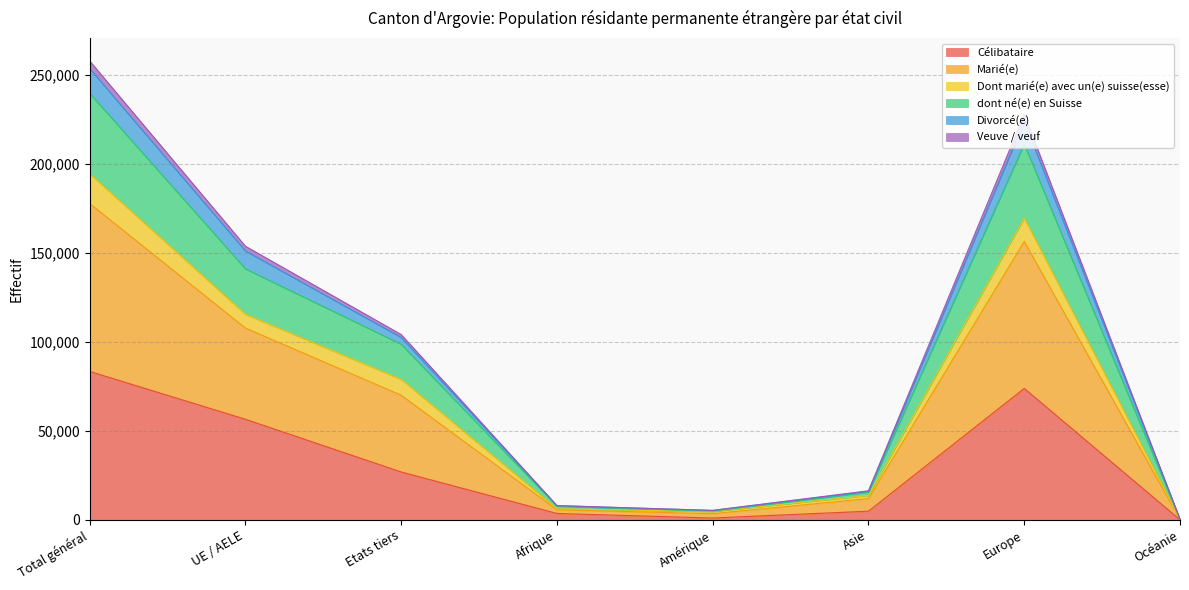

At how many categories does at least one series exceed 41316?

4